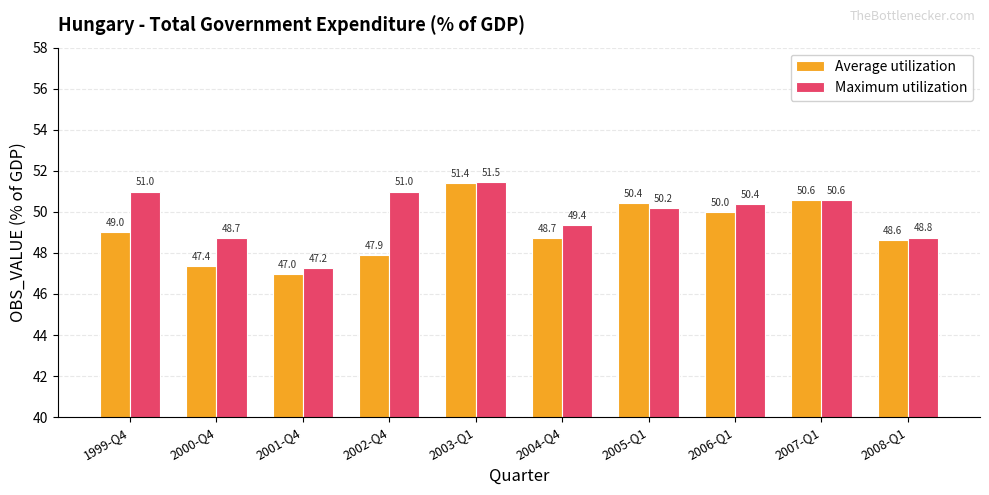

Rank the categories by Average utilization value from highest to lowest.

2003-Q1, 2007-Q1, 2005-Q1, 2006-Q1, 1999-Q4, 2004-Q4, 2008-Q1, 2002-Q4, 2000-Q4, 2001-Q4